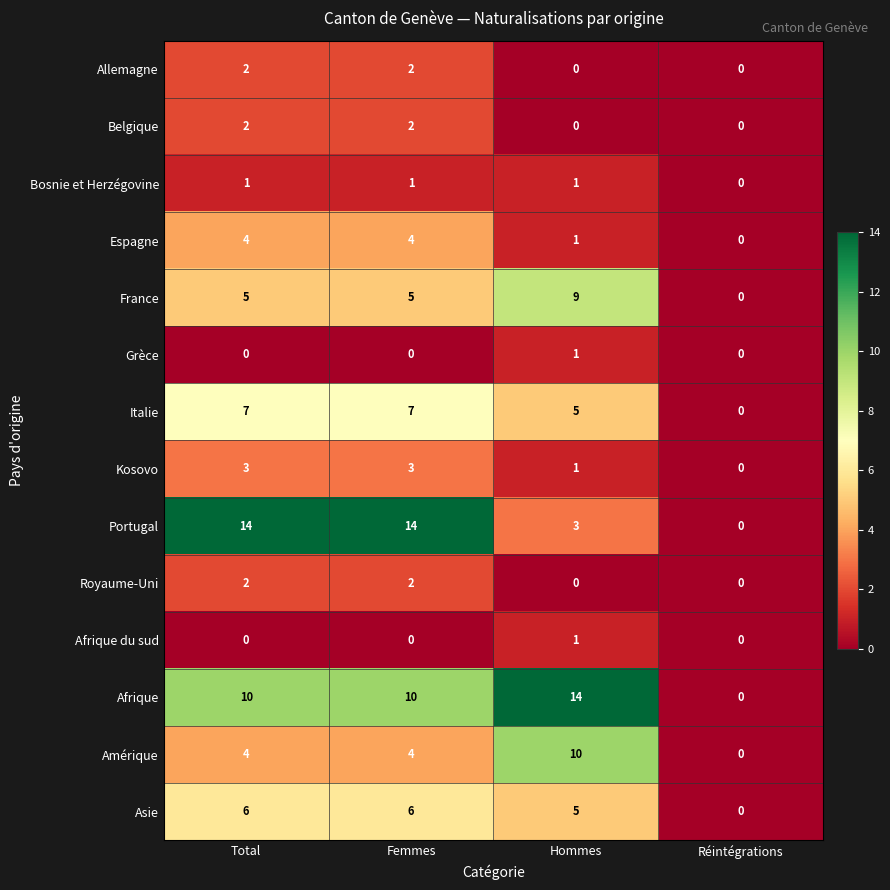

Is the value of Espagne at Réintégrations greater than the value of Italie at Total?

No